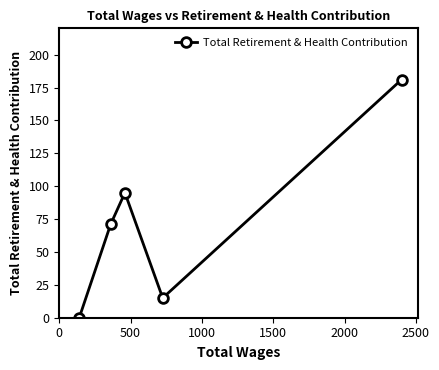

Count the number of data series in this chart.

1